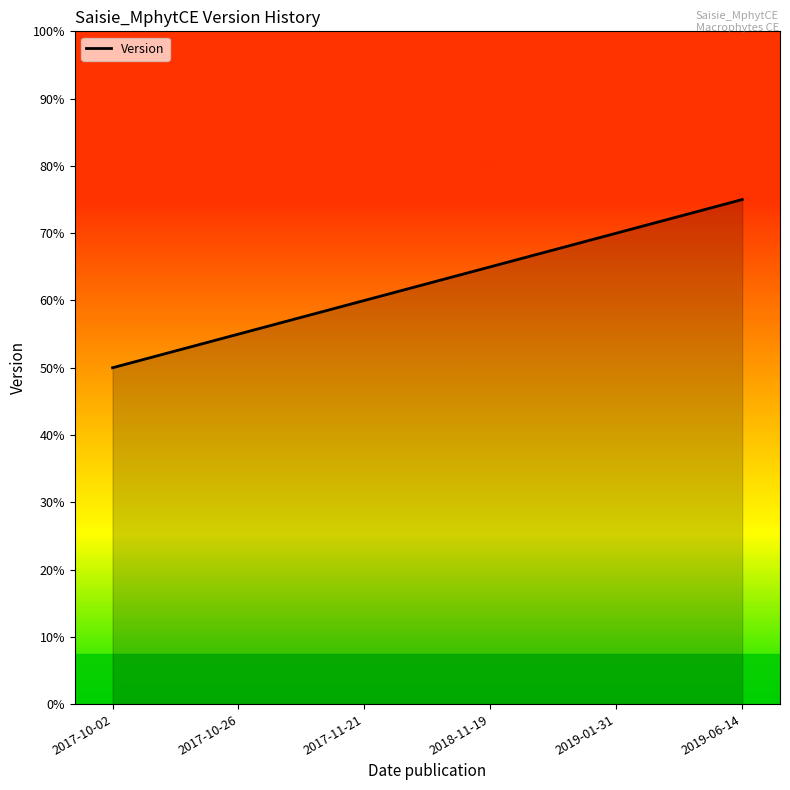

Does the chart have visible grid lines?

No